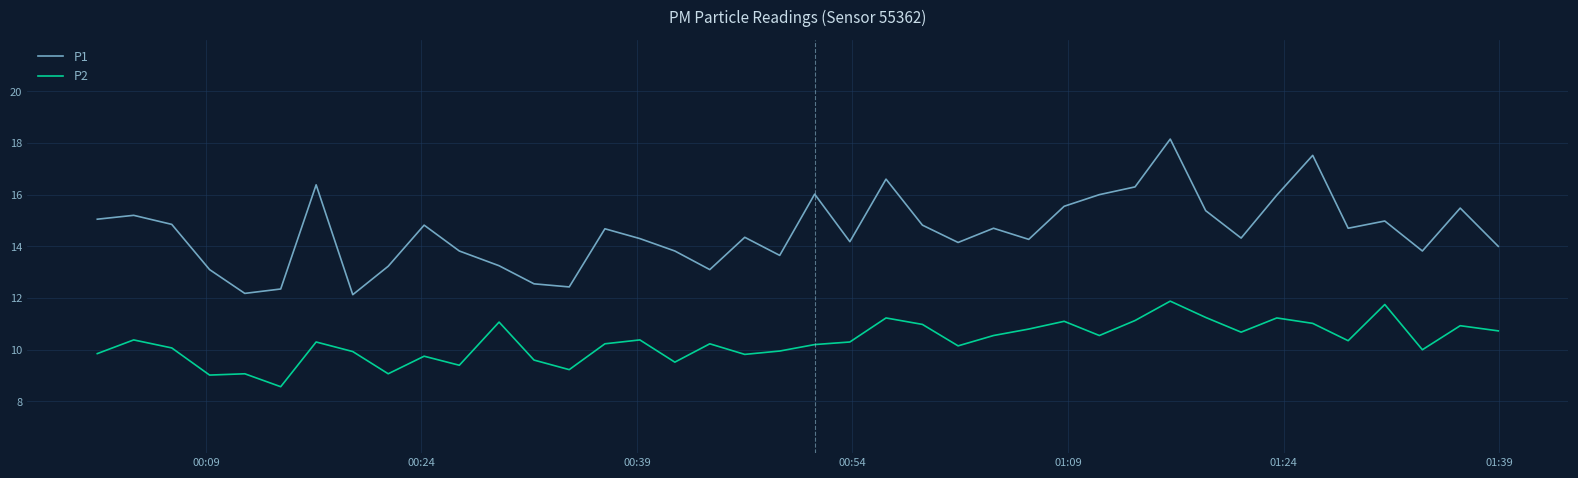

What is the sum of all P1 values?

582.2